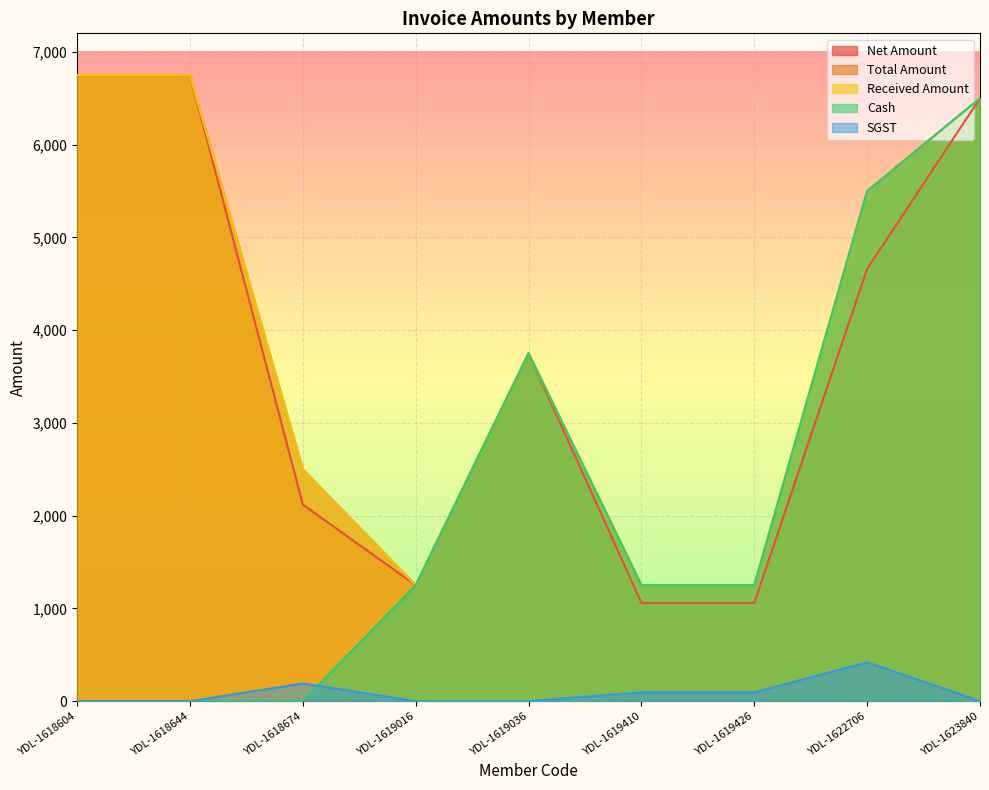

Which series has the largest total across all categories?

Total Amount